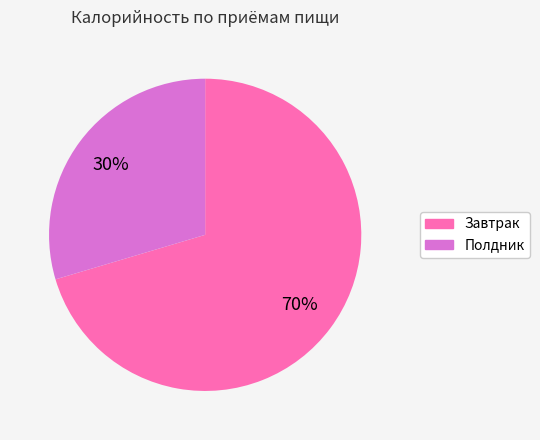

To the nearest percent, what percentage of the pie is Завтрак?

70%